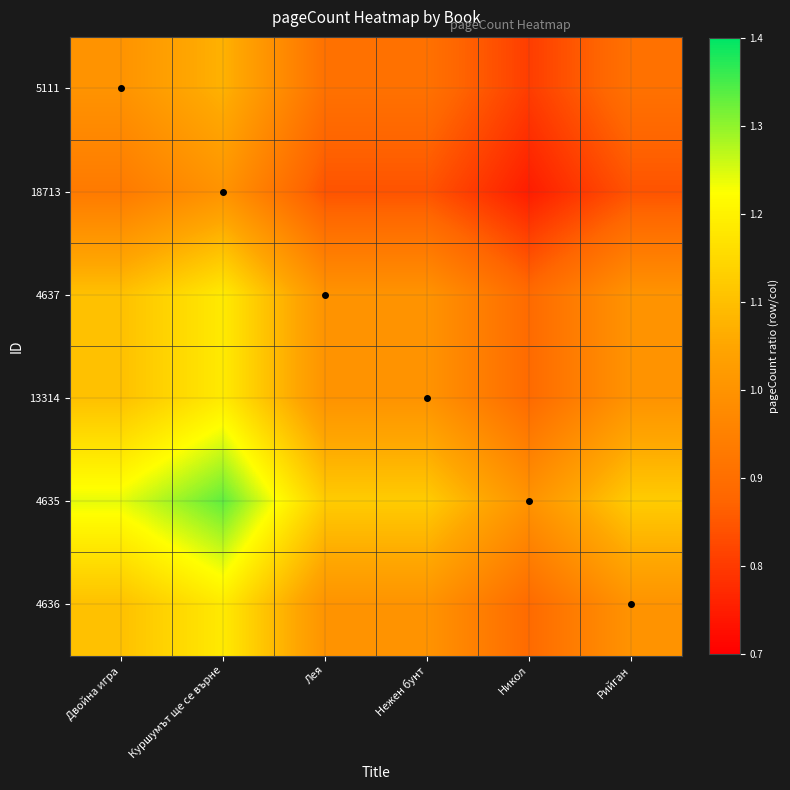

Reading left to right, extract all data points from this chart.

5111: Двойна игра=1.0	Куршумът ще се върне=1.1	Лея=0.9	Нежен бунт=0.9	Никол=0.8	Рийган=0.9
18713: Двойна игра=0.9	Куршумът ще се върне=1.0	Лея=0.8	Нежен бунт=0.8	Никол=0.8	Рийган=0.8
4637: Двойна игра=1.1	Куршумът ще се върне=1.2	Лея=1.0	Нежен бунт=1.0	Никол=0.9	Рийган=1.0
13314: Двойна игра=1.1	Куршумът ще се върне=1.2	Лея=1.0	Нежен бунт=1.0	Никол=0.9	Рийган=1.0
4635: Двойна игра=1.2	Куршумът ще се върне=1.3	Лея=1.1	Нежен бунт=1.1	Никол=1.0	Рийган=1.1
4636: Двойна игра=1.1	Куршумът ще се върне=1.2	Лея=1.0	Нежен бунт=1.0	Никол=0.9	Рийган=1.0